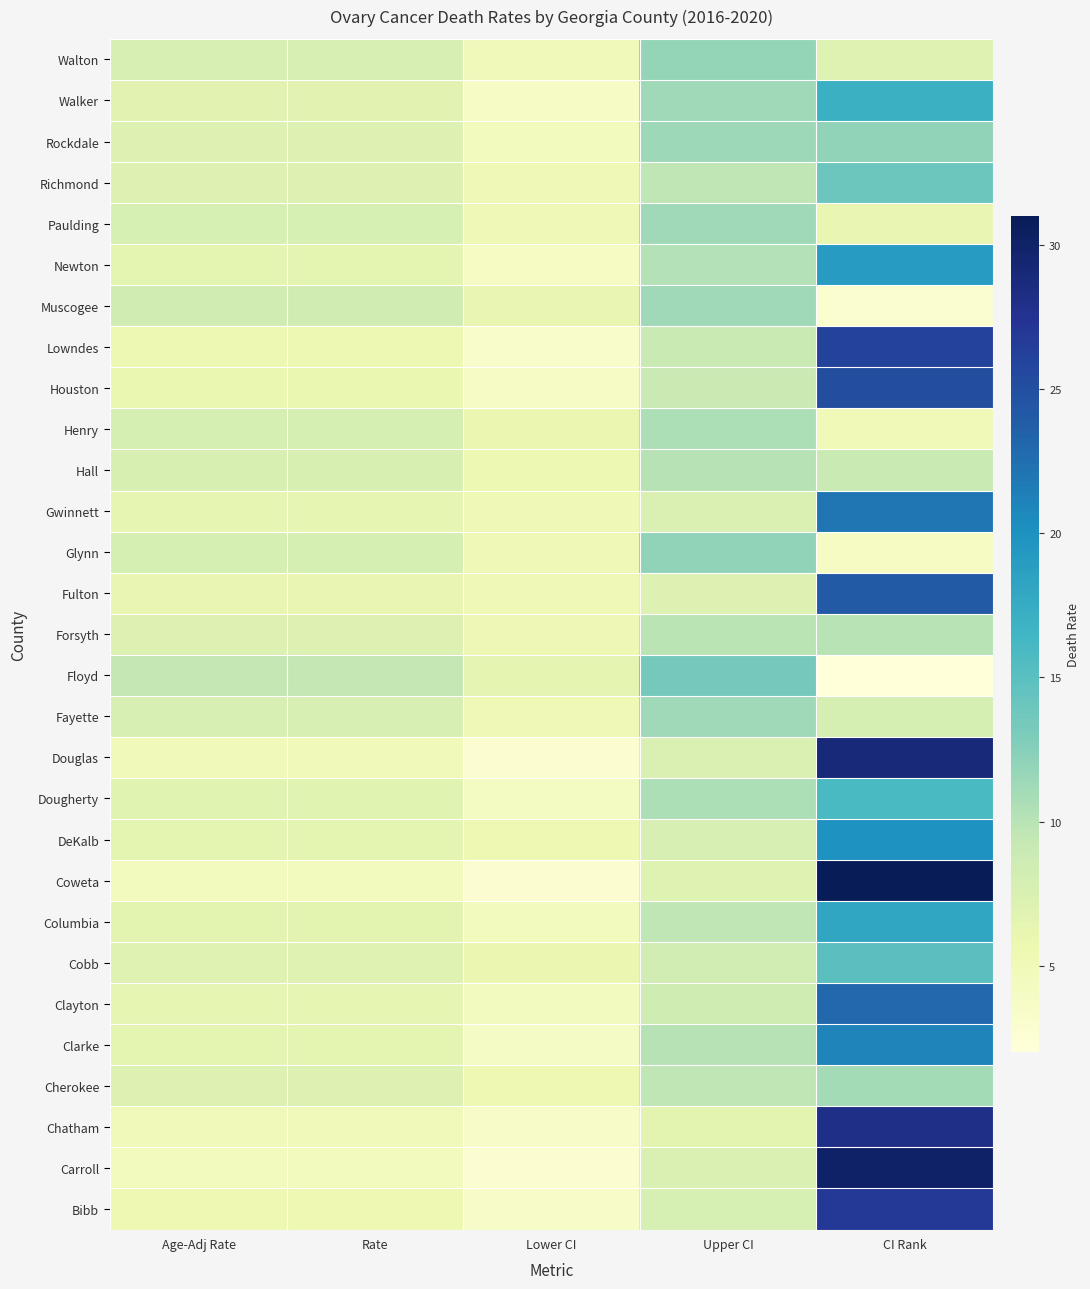

Which series has the widest spread of values?

Coweta